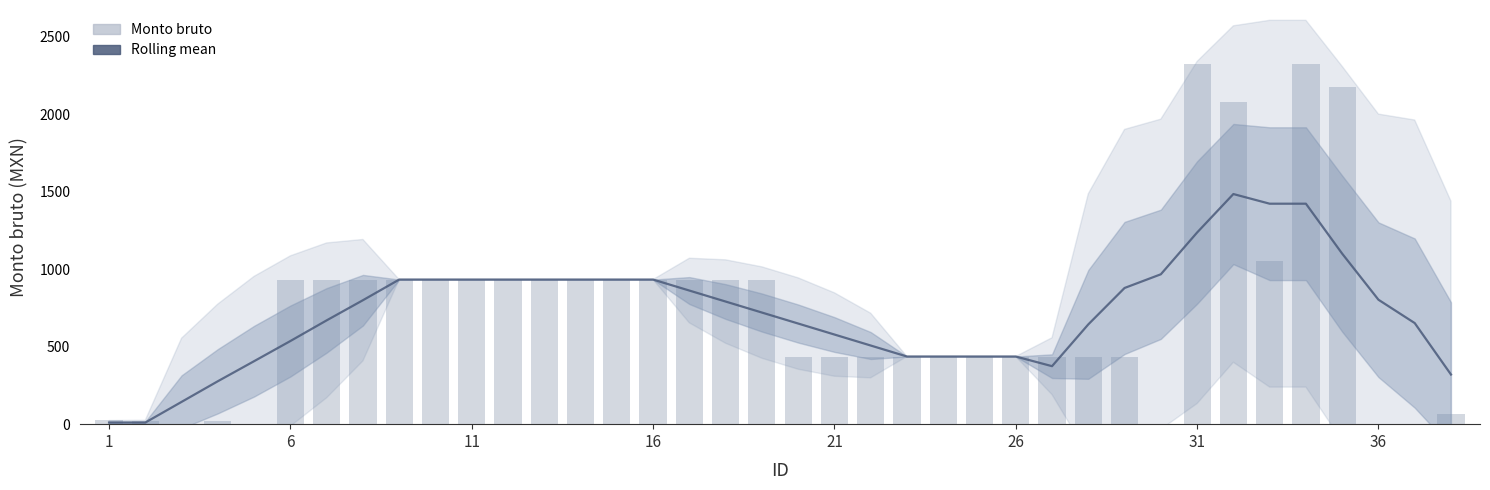

What is the lowest value of the Rolling mean series?

10.5